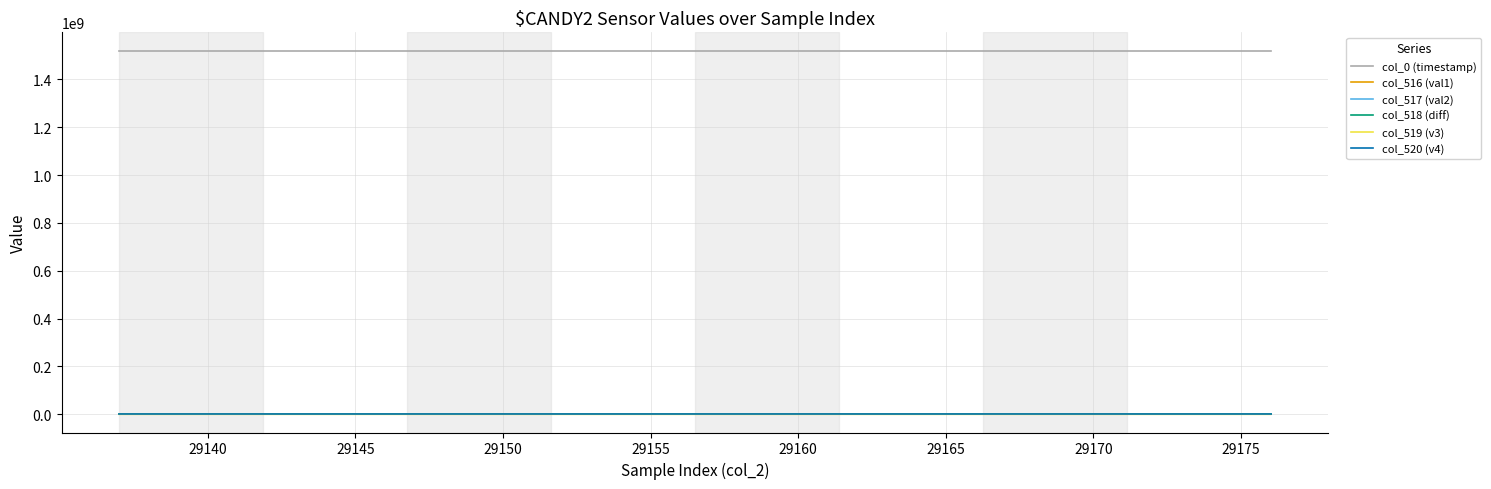

What is the difference between the maximum and minimum values in the col_520 (v4) series?

152.0